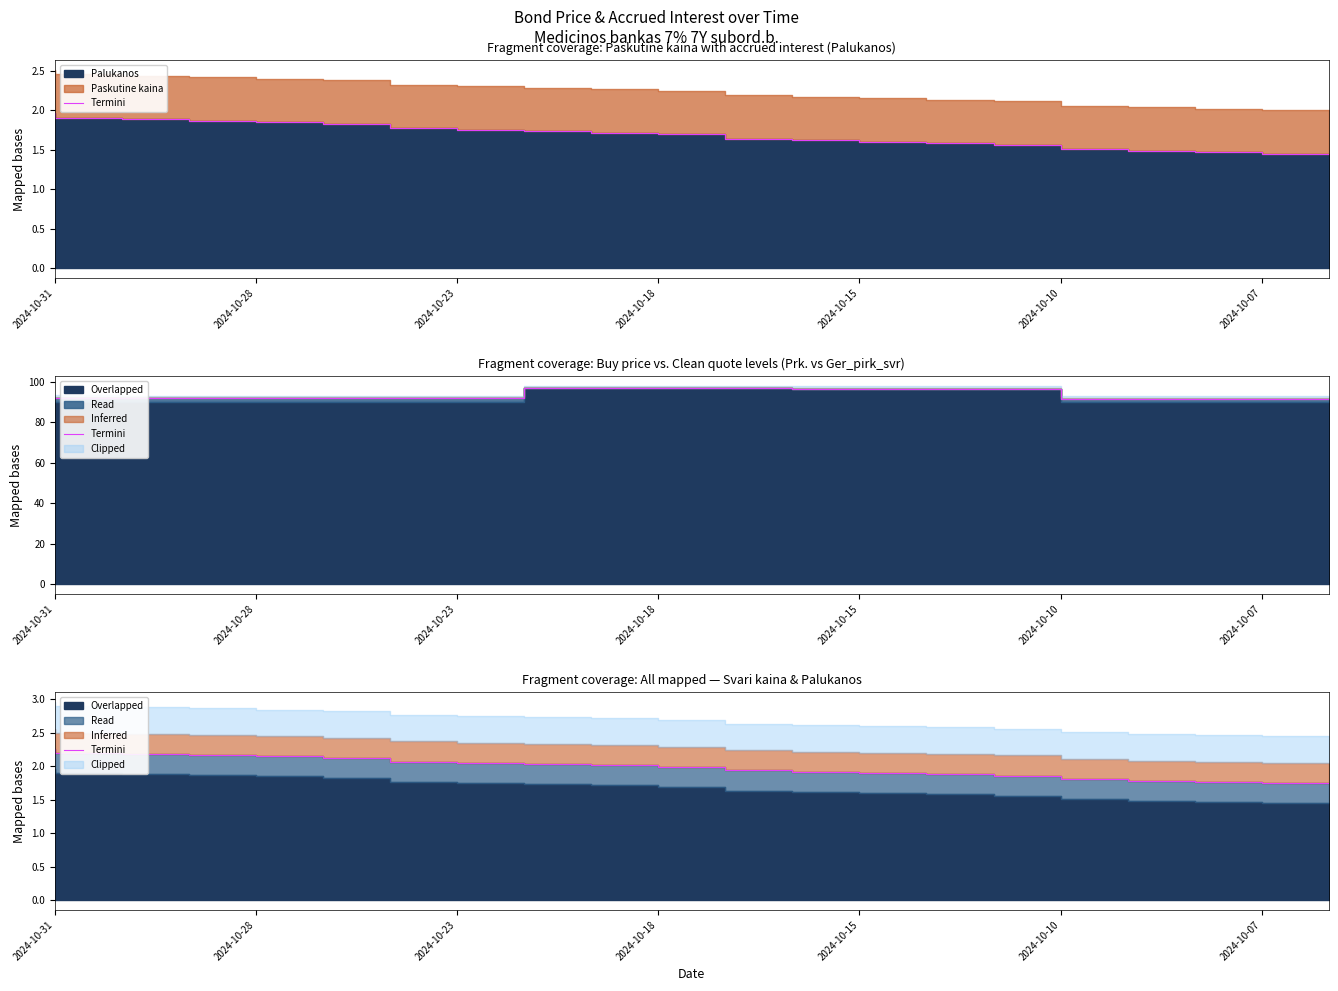

How many lines are shown in the chart?

1